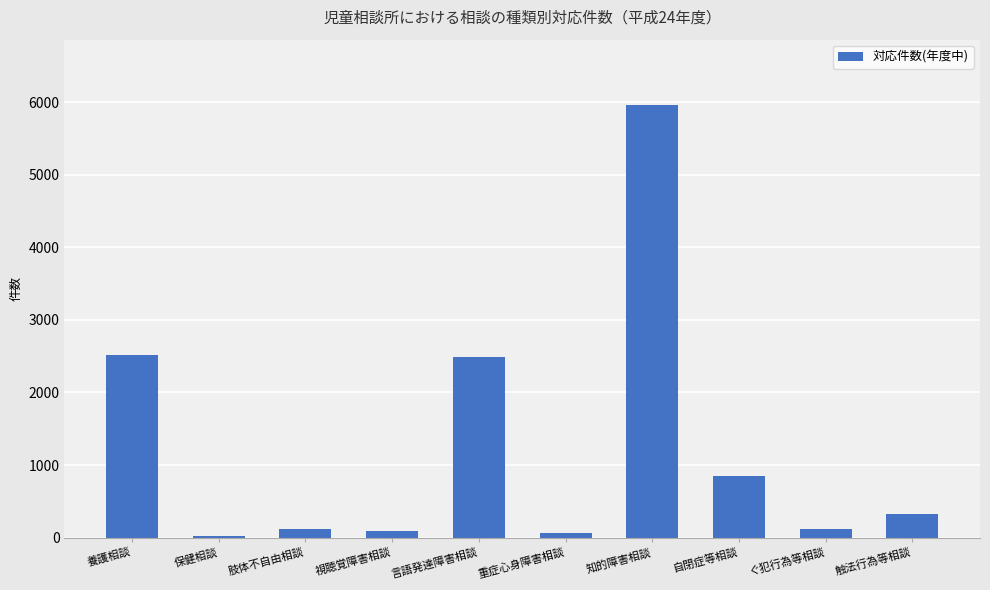

What is the greatest value displayed?

5969